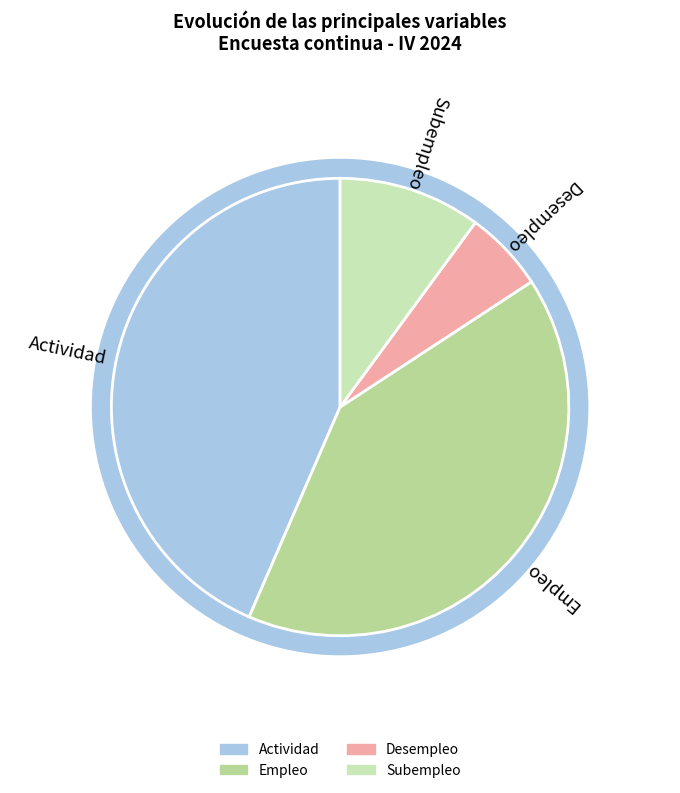

Is it true that Subempleo is 10% of the pie?

True